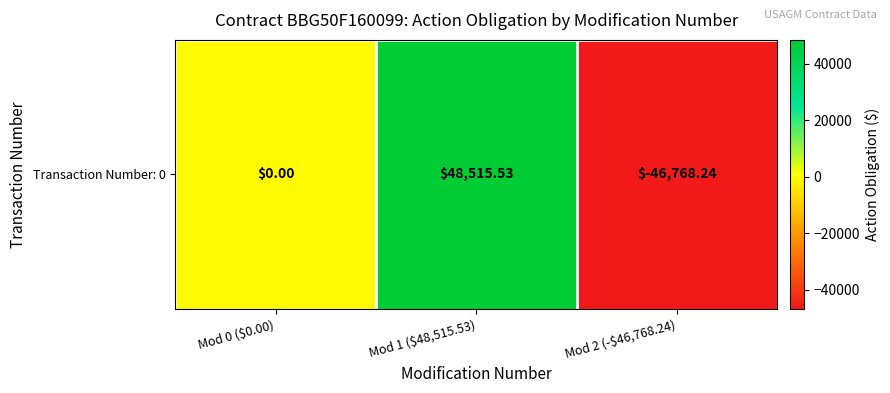

Count the number of values greater than 0.

1